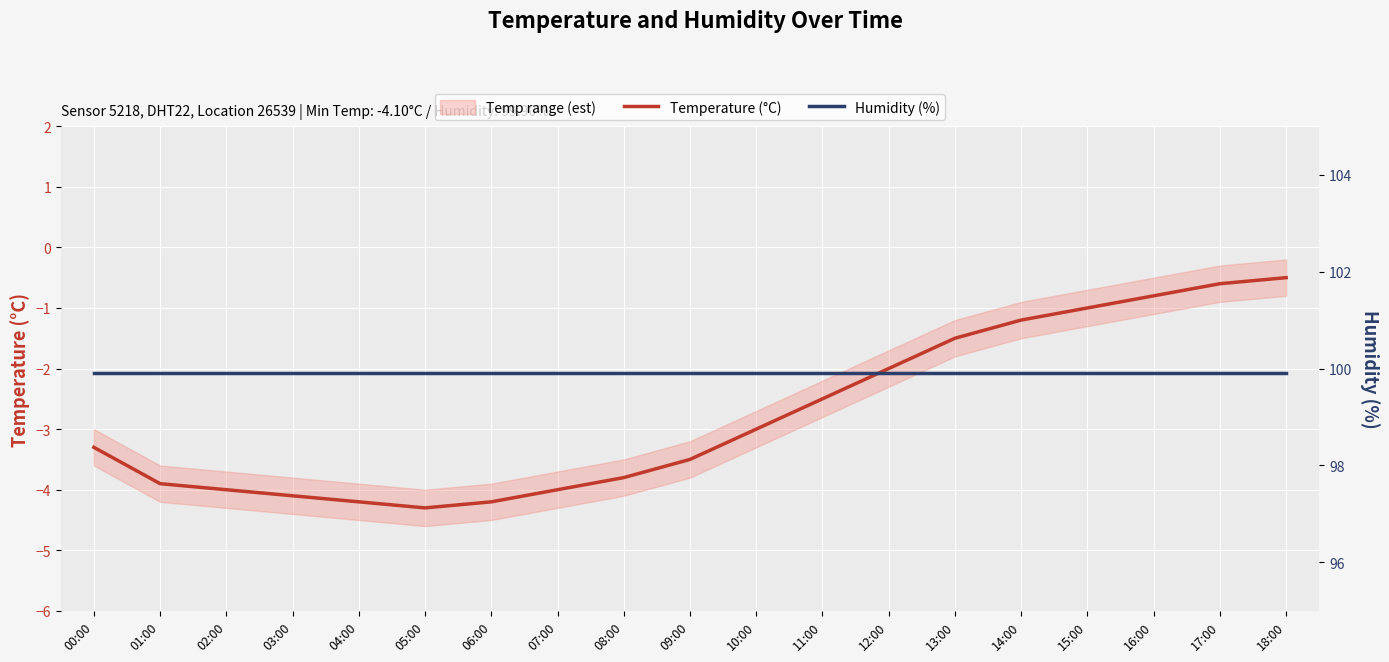

At which label does Humidity (%) reach its peak?

00:00